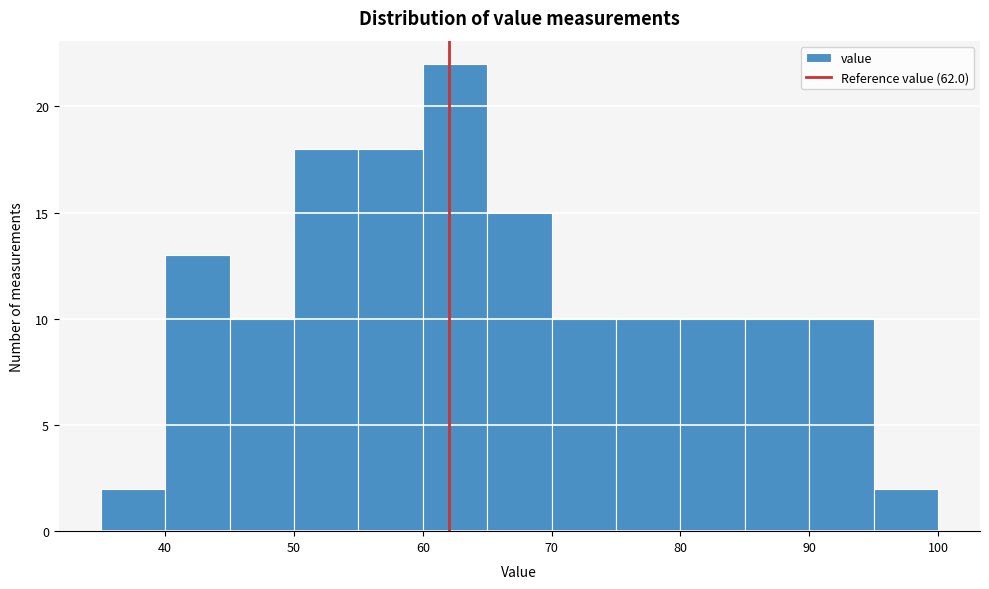

Reading left to right, list every bar in this chart as the range it spans on the x-axis followed by its height. The values are not printed on the chart, so give them approximately, as read against the axis.

35 to 40: 2
40 to 45: 13
45 to 50: 10
50 to 55: 18
55 to 60: 18
60 to 65: 22
65 to 70: 15
70 to 75: 10
75 to 80: 10
80 to 85: 10
85 to 90: 10
90 to 95: 10
95 to 100: 2